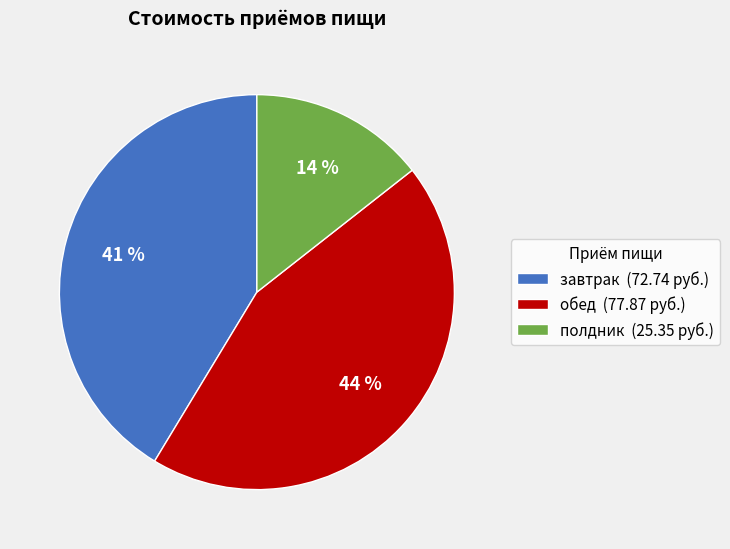

Combined, do обед (77.87 руб.) and полдник (25.35 руб.) account for over 50%?

Yes